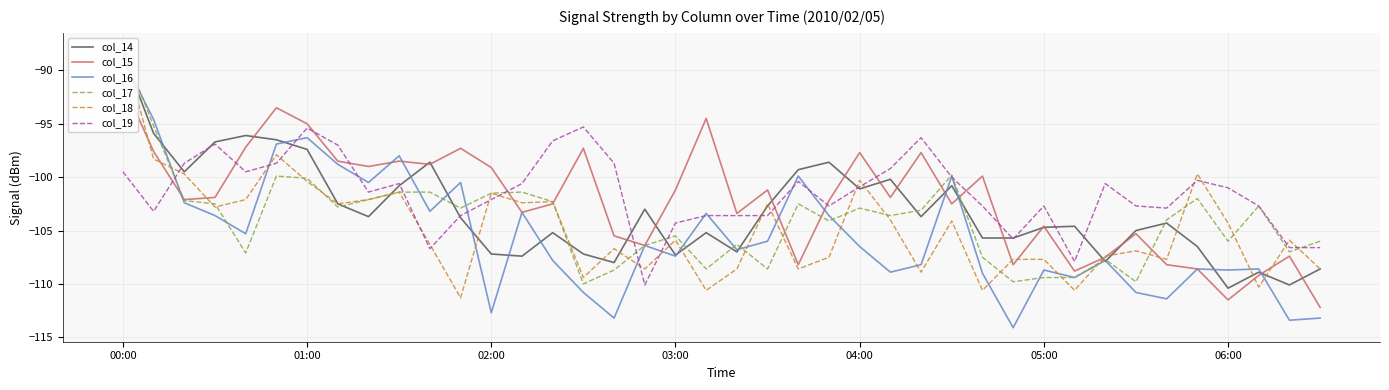

Rank the series at 00:00 from highest to lowest value.

col_18, col_17, col_14, col_16, col_15, col_19